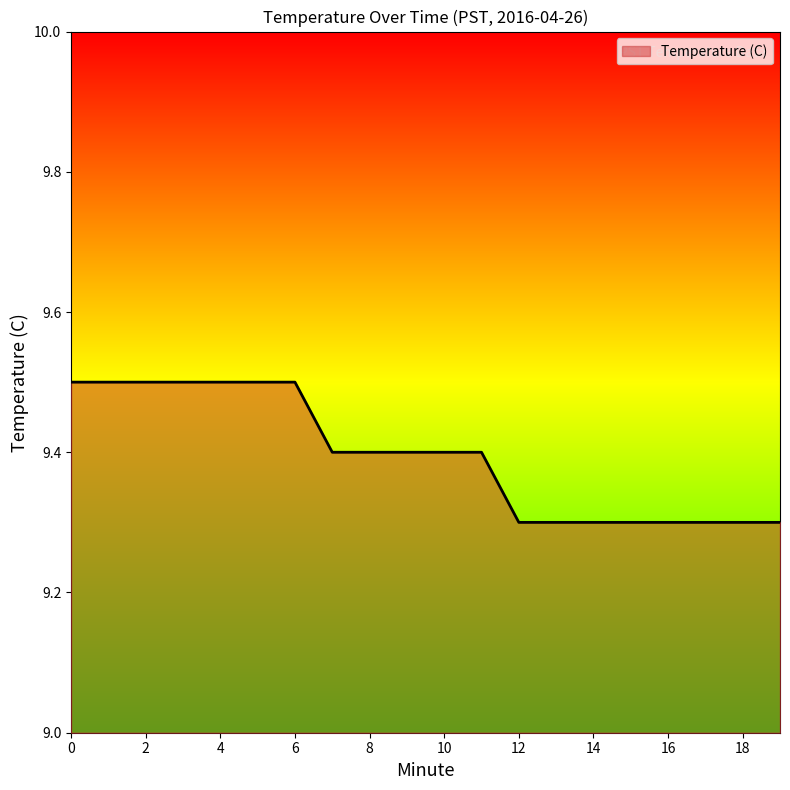

Count the values in the range 9 to 10.

20